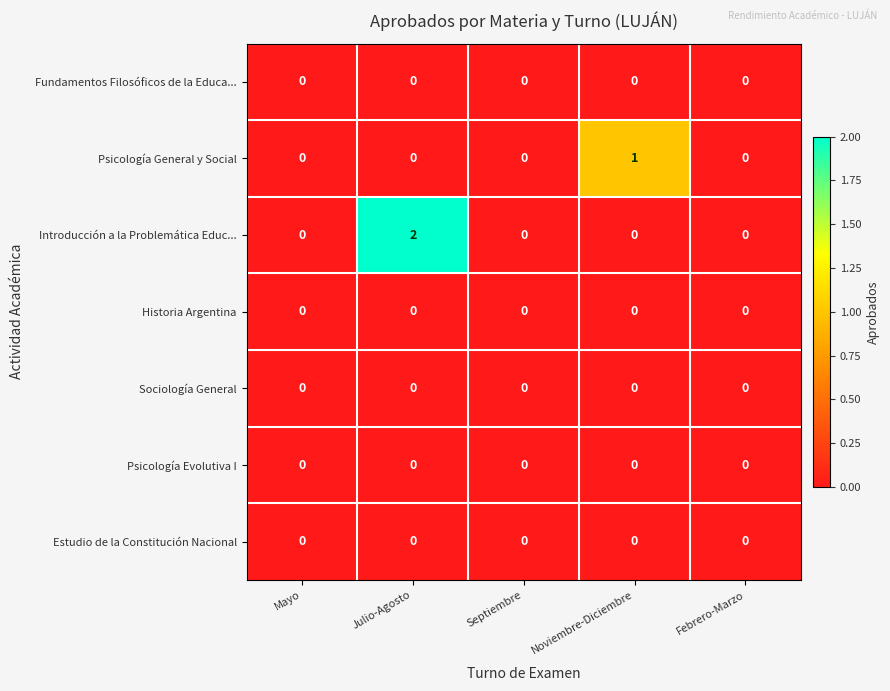

Is it true that Sociología General equals 0 at Mayo?

True